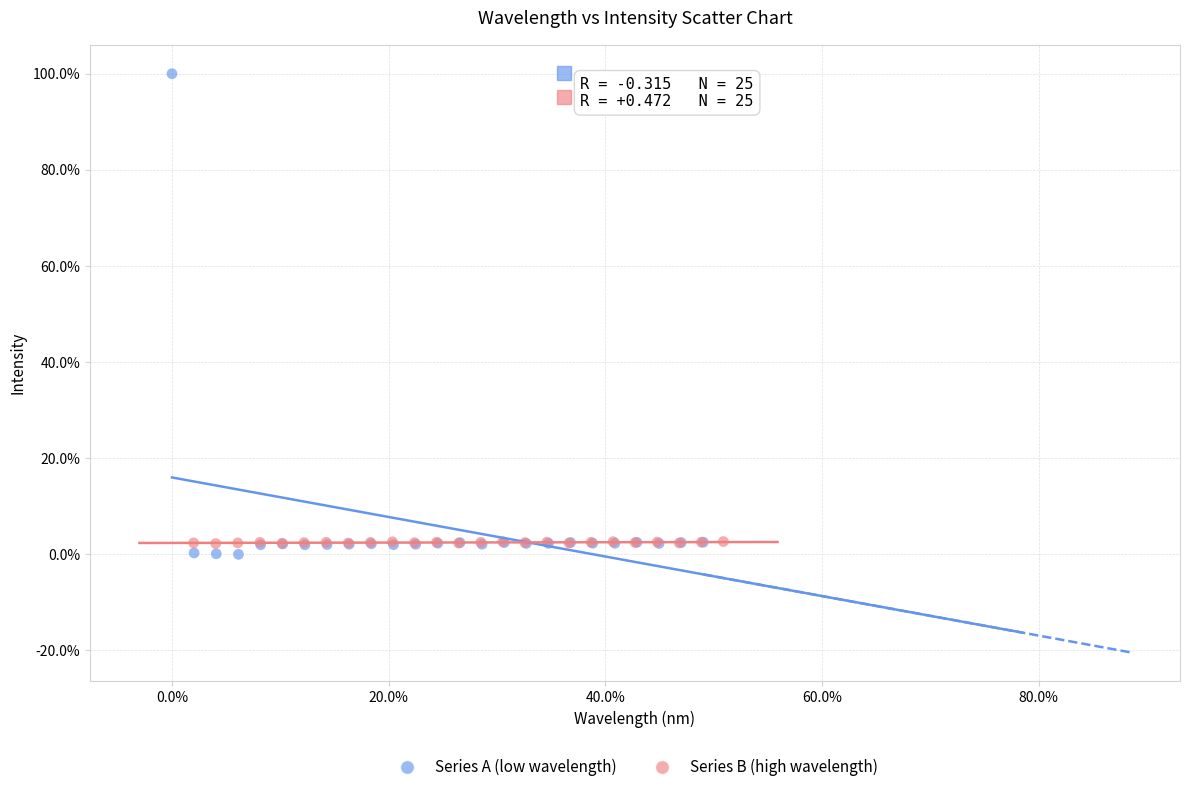

Which series contains the lowest Y value?

Series A (low wavelength)